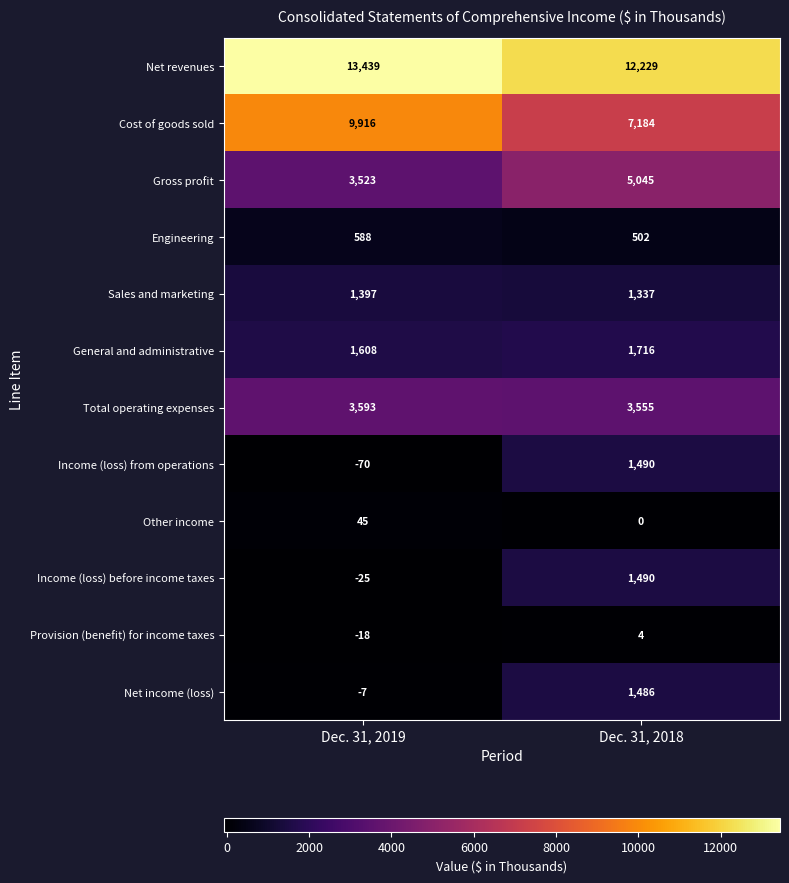

Where is Gross profit nearest to the value 4284?

Dec. 31, 2019